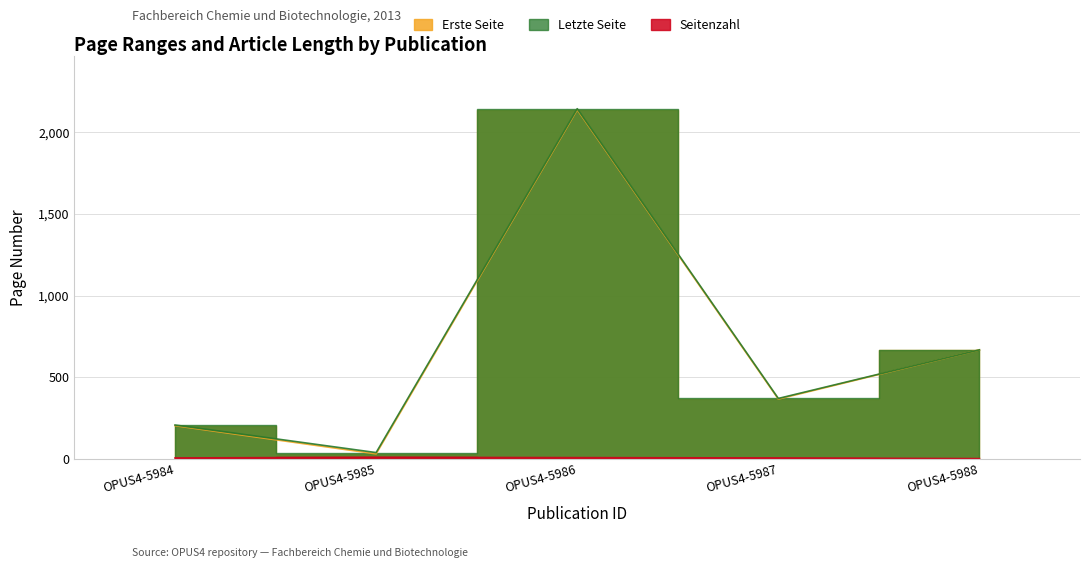

Which series has the widest spread of values?

Erste Seite